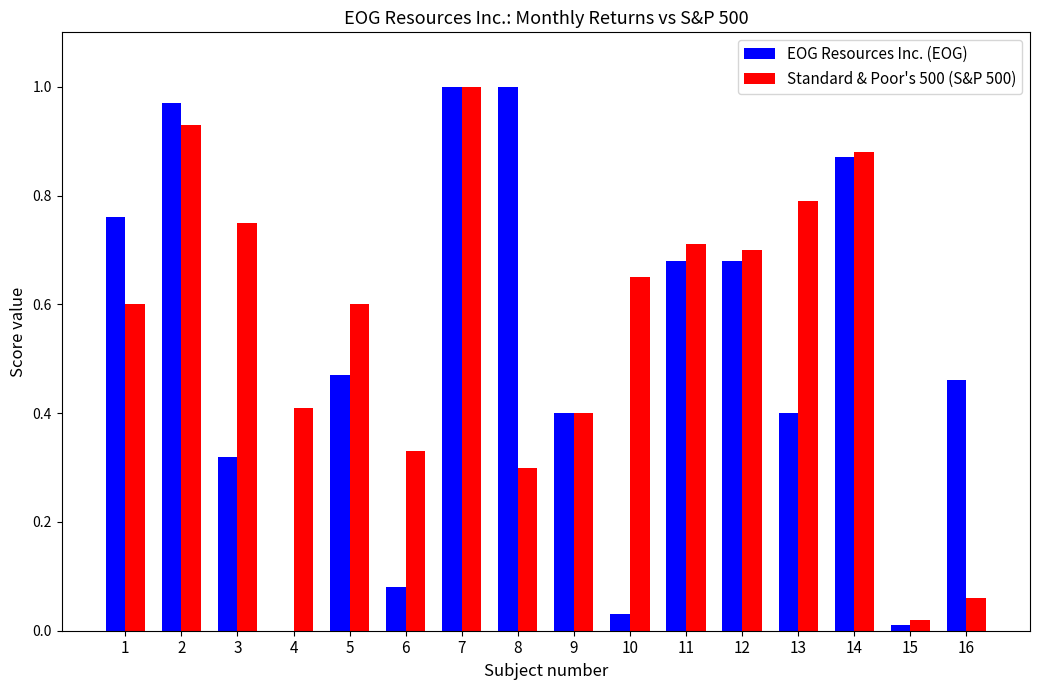

The EOG Resources Inc. (EOG) series shows 1.4 at 7. True or false?

False